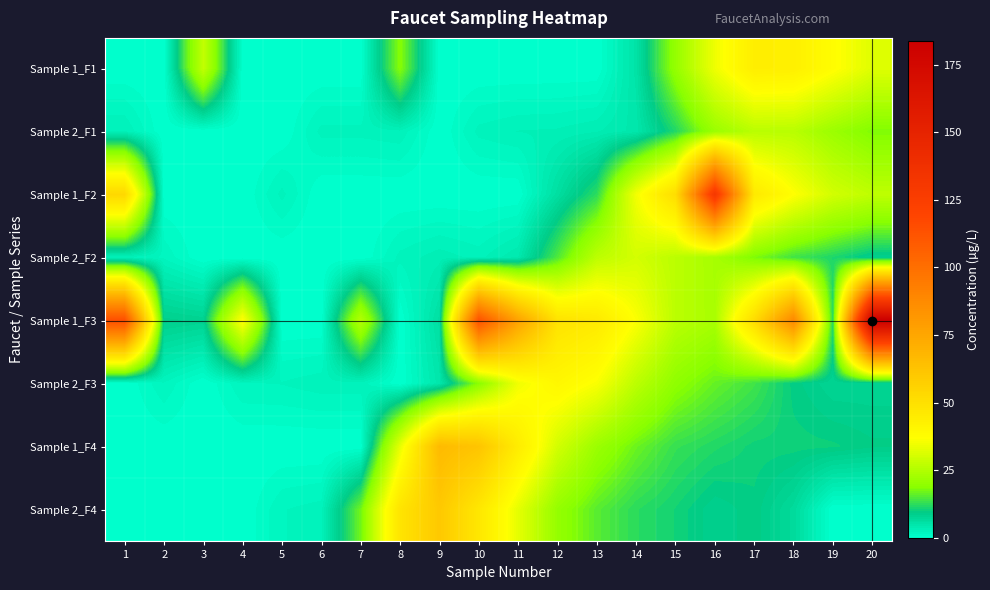

How many data points does each series have?

20